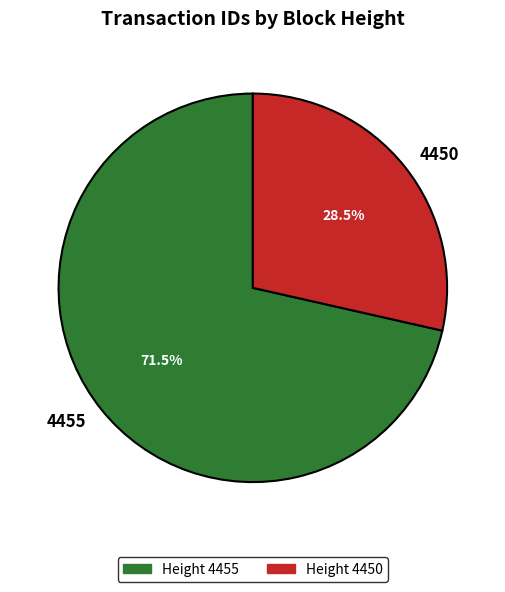

What is the total percentage of 4450 and 4455?

100.0%